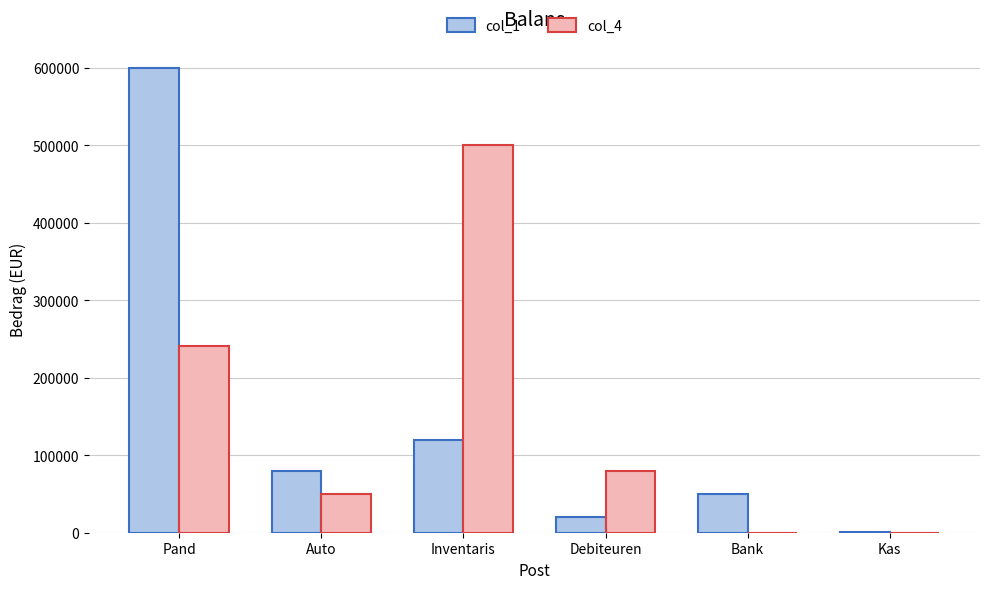

Reading left to right, what are all the values shown in this chart?

col_1: 600000	80000	120000	20000	50000	1000
col_4: 241000	50000	500000	80000	0	0